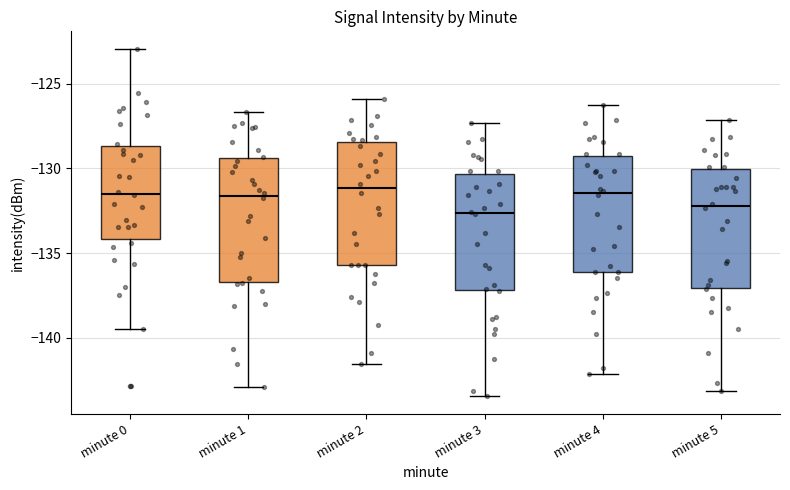

Reading left to right, read every box against the y-axis: the position of its median line, the range the box covers, and the ends of its whiskers. The values are not printed on the chart, so give them approximately, as read against the axis.

minute 0: median -131.5, box -134.0 to -128.5, whiskers -139.5 to -123.0
minute 1: median -131.5, box -136.5 to -129.5, whiskers -143.0 to -126.5
minute 2: median -131.0, box -135.5 to -128.5, whiskers -141.5 to -126.0
minute 3: median -132.5, box -137.0 to -130.5, whiskers -143.5 to -127.5
minute 4: median -131.5, box -136.0 to -129.5, whiskers -142.0 to -126.0
minute 5: median -132.0, box -137.0 to -130.0, whiskers -143.0 to -127.0